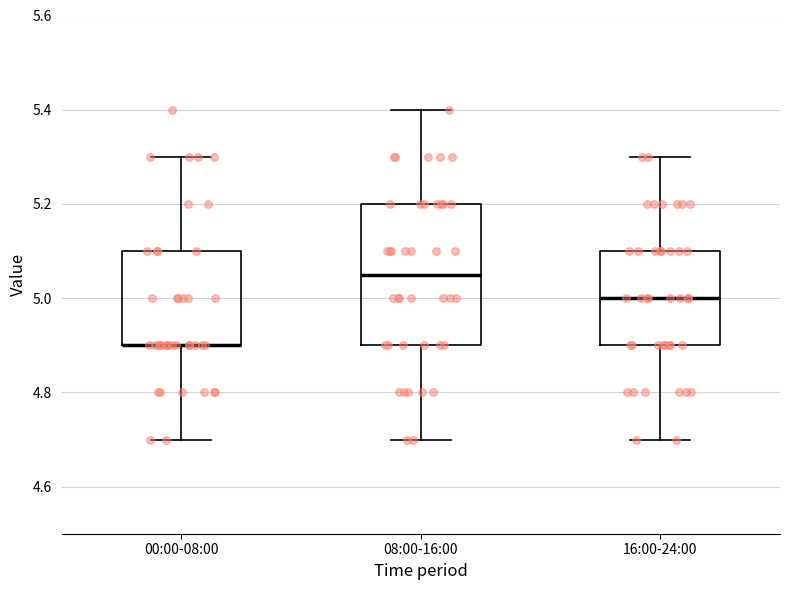

Which box is the tallest, from its lower edge to its upper edge?

08:00-16:00